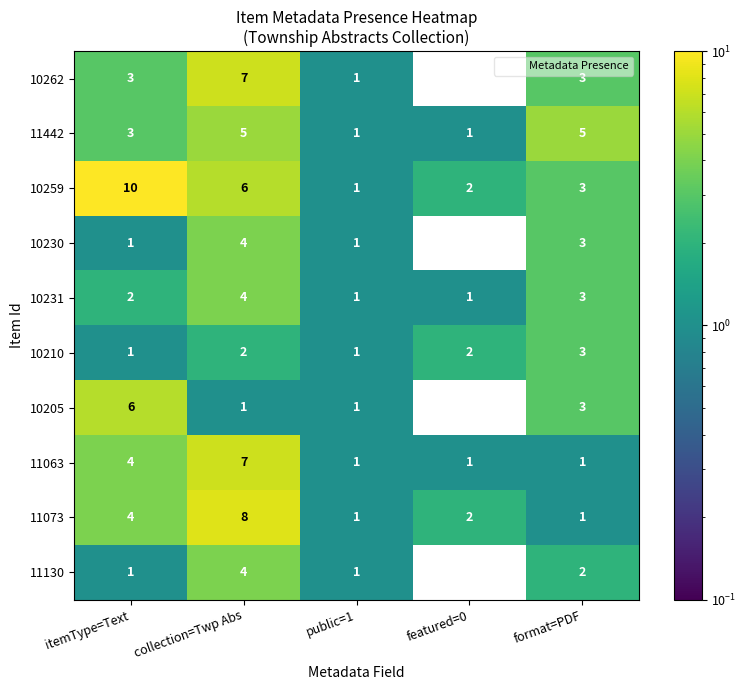

What is the difference between the maximum and minimum values in the 10231 series?

3